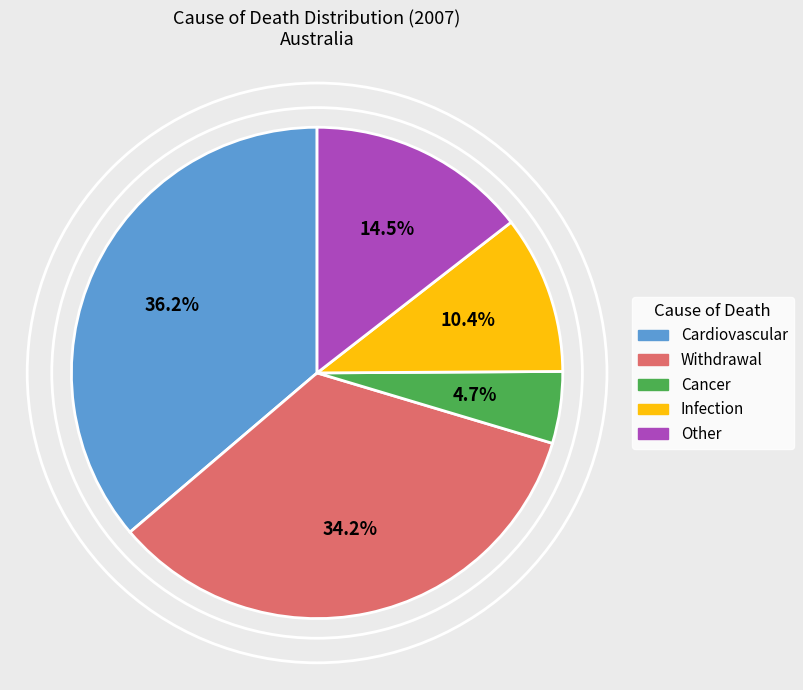

Approximately how many times larger is the value at Infection compared to Withdrawal?

0.3